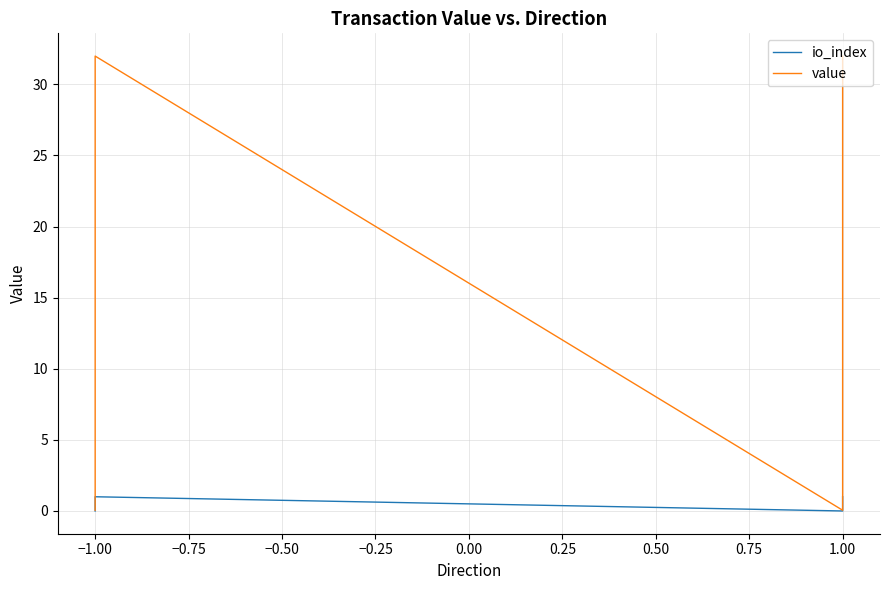

In io_index, how many points are higher than both neighbors (excluding endpoints)?

1